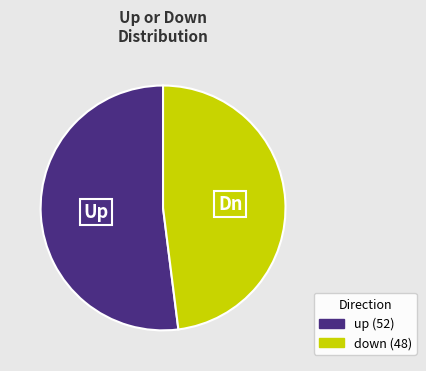

Do up and down together represent more than half of the pie?

Yes